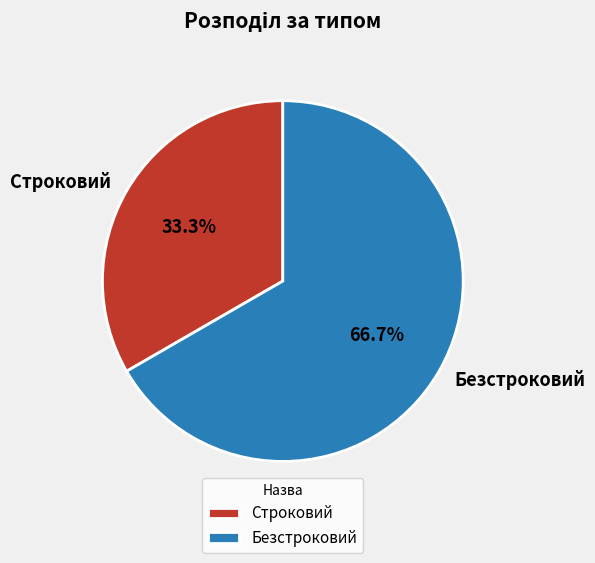

Which category has the biggest portion of the pie?

Безстроковий